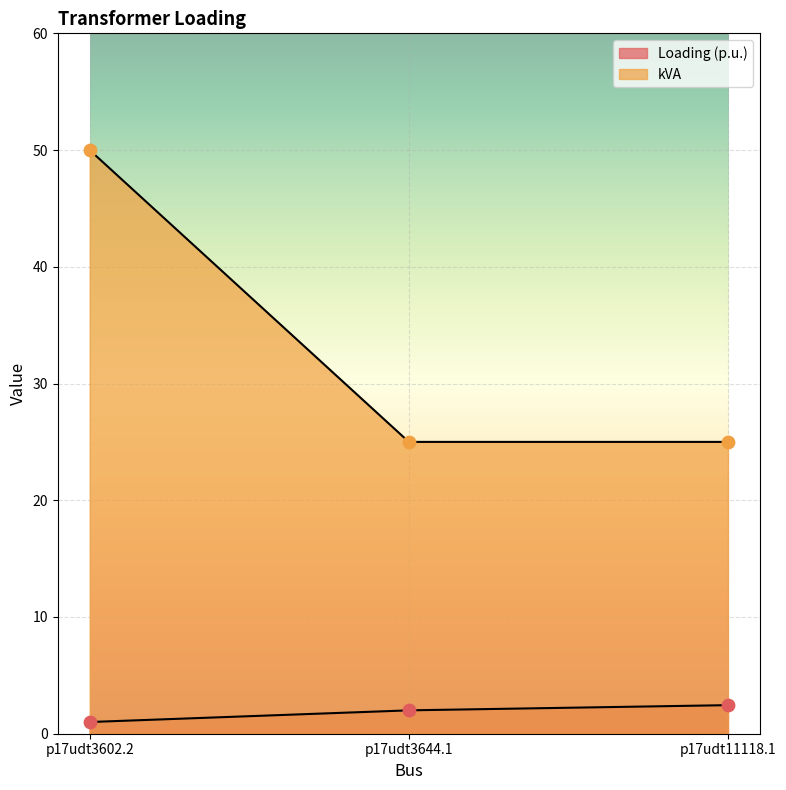

Which series has the largest Y range (max minus min)?

kVA